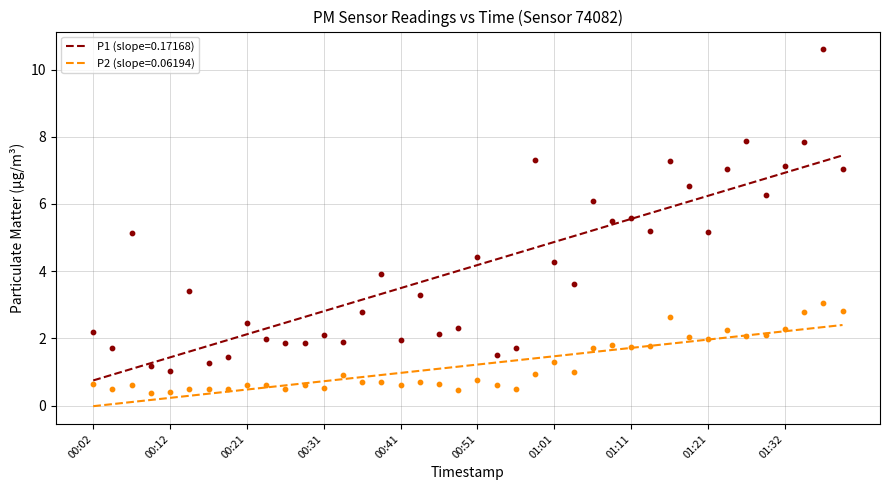

At which category is the sum across all series the highest?

01:37